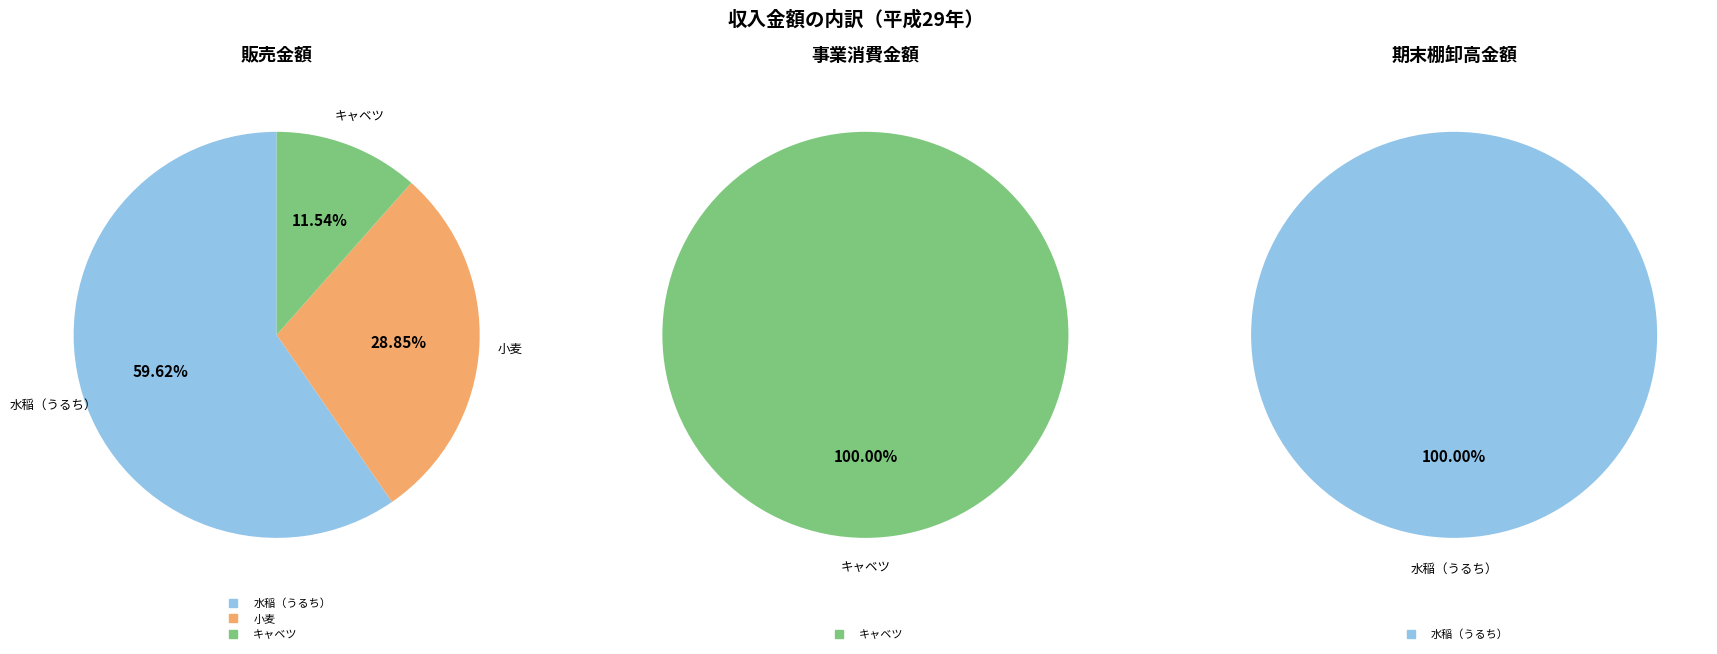

Does 水稲（うるち） represent more than half of the total?

Yes